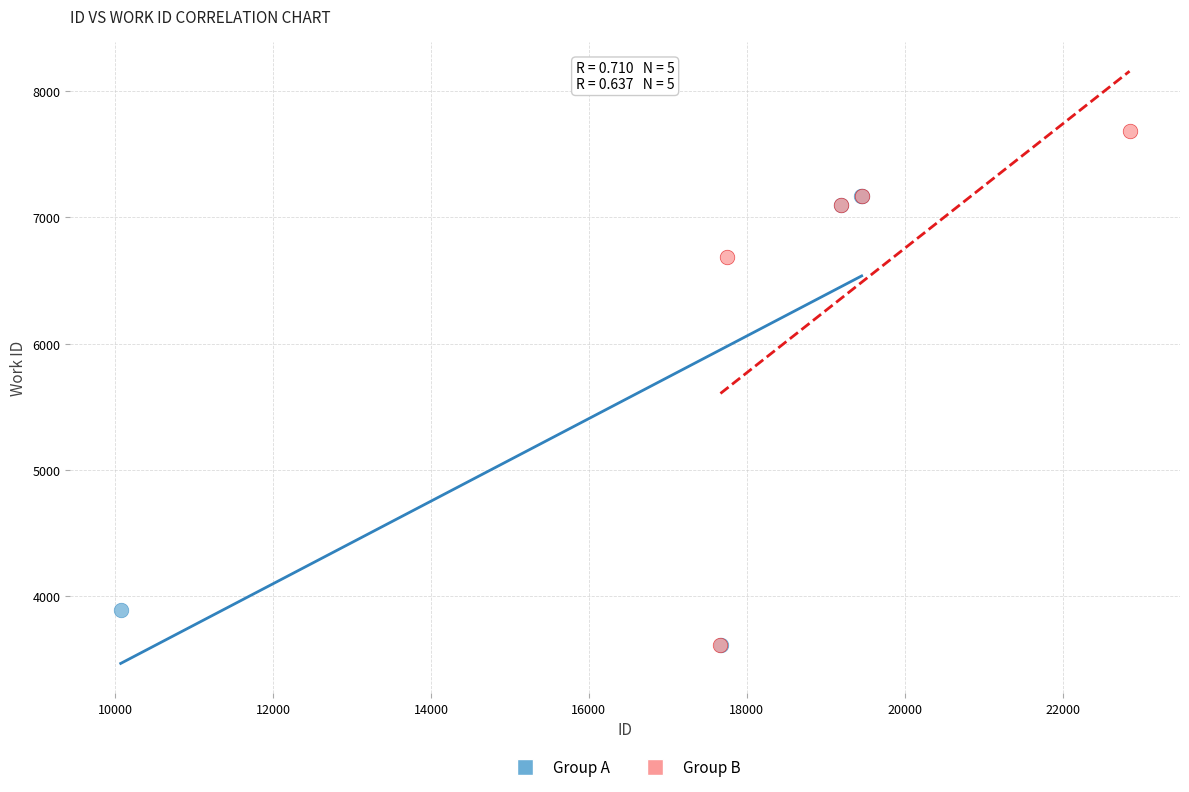

Which series has the widest spread of Y values?

Group B